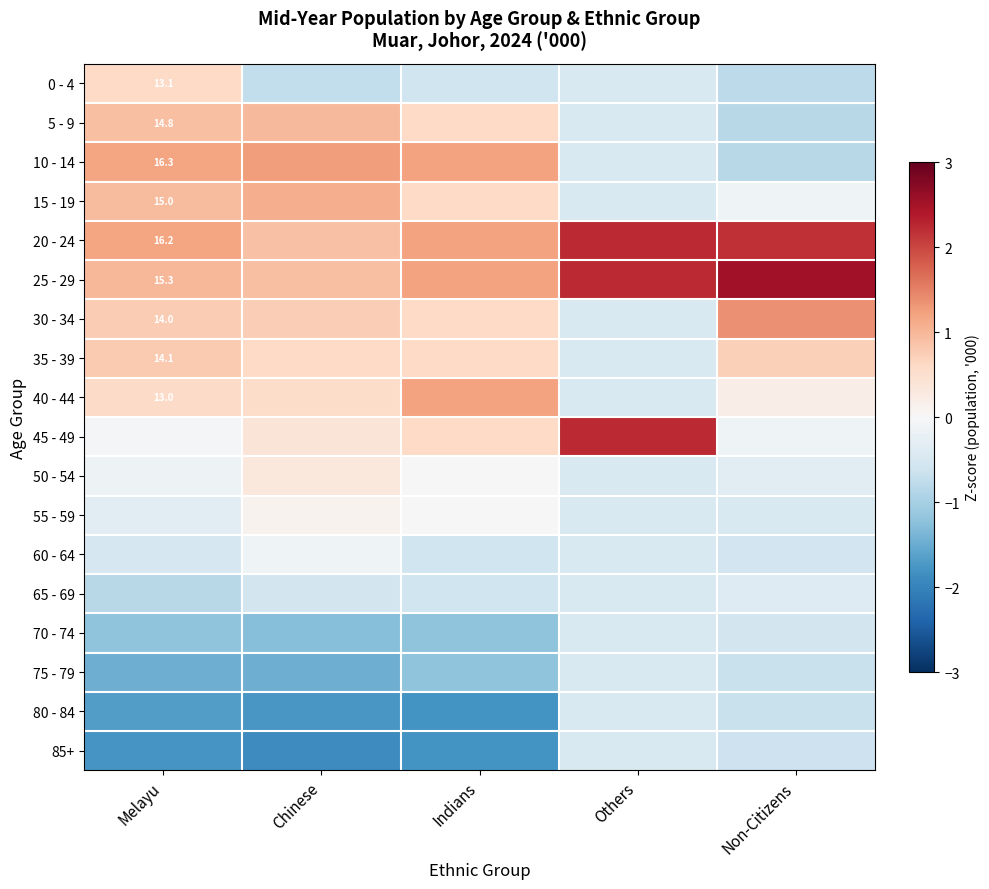

Is the value of 5 - 9 at Non-Citizens greater than the value of 20 - 24 at Melayu?

No